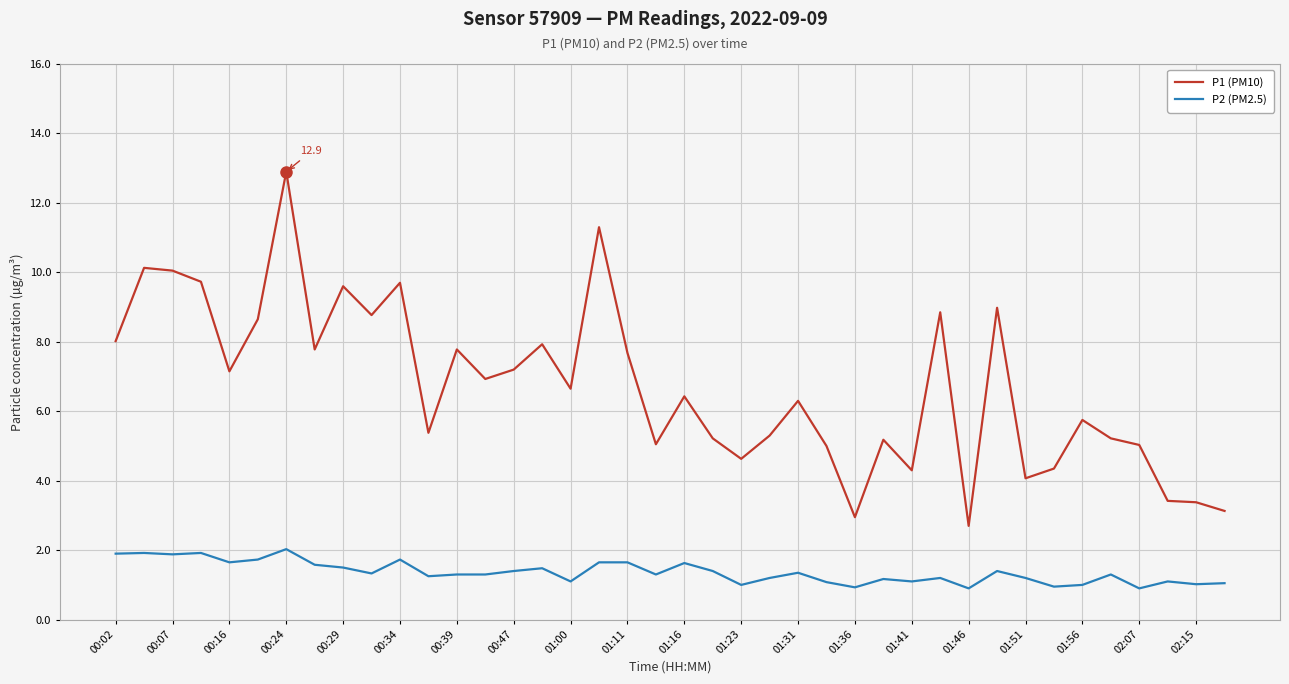

Count the number of categories in the chart.

40